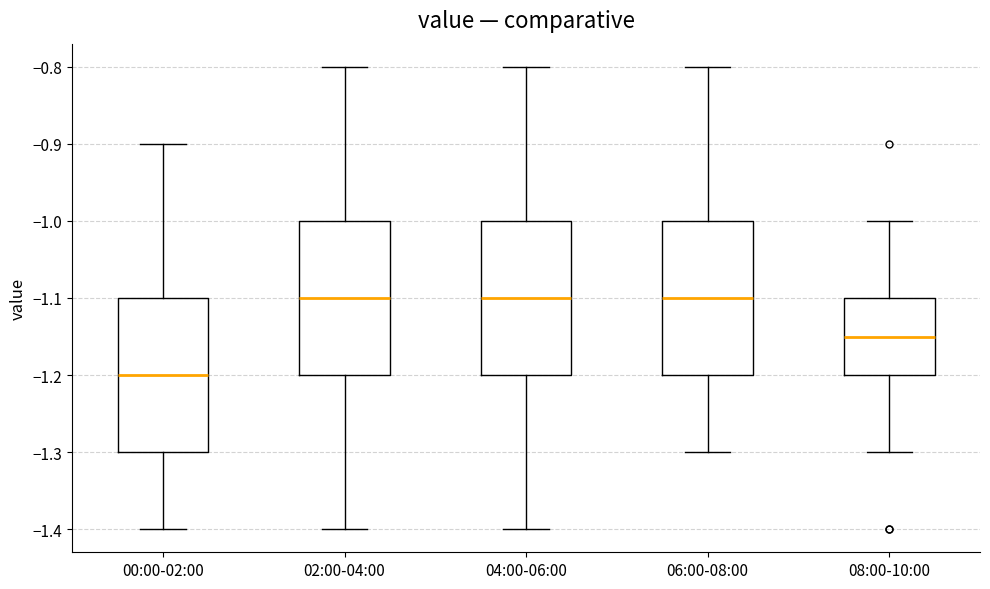

Reading left to right, transcribe this box plot: for each box, give where its median line is, the range the box spans, and where its two whiskers end, as read against the y-axis. The values are not printed on the chart, so give them approximately, as read against the axis.

00:00-02:00: median -1.20, box -1.30 to -1.10, whiskers -1.40 to -0.90
02:00-04:00: median -1.10, box -1.20 to -1.00, whiskers -1.40 to -0.80
04:00-06:00: median -1.10, box -1.20 to -1.00, whiskers -1.40 to -0.80
06:00-08:00: median -1.10, box -1.20 to -1.00, whiskers -1.30 to -0.80
08:00-10:00: median -1.15, box -1.20 to -1.10, whiskers -1.30 to -1.00